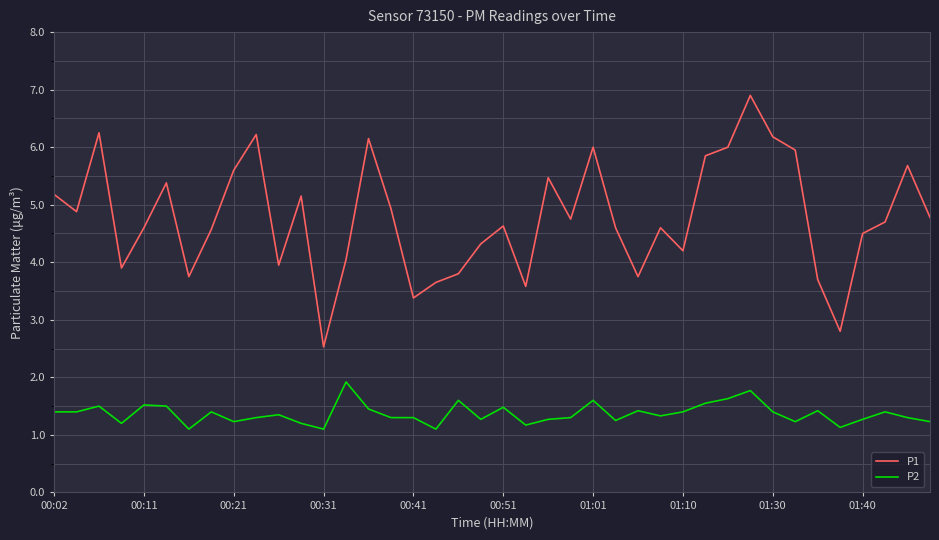

What is the difference between the maximum and minimum values in the P2 series?

0.8